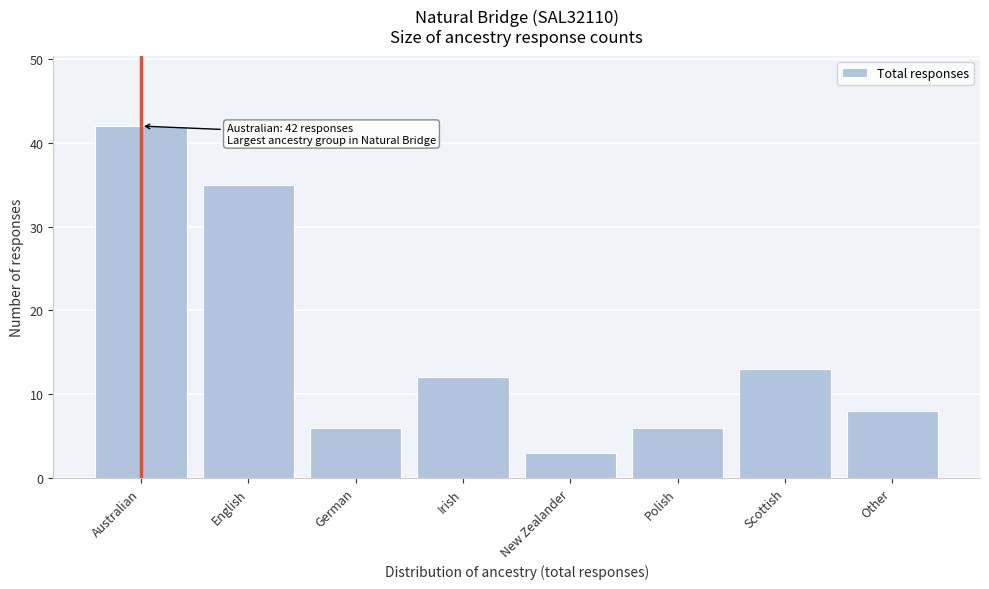

Reading right to left, what are all the values shown in this chart?

8	13	6	3	12	6	35	42